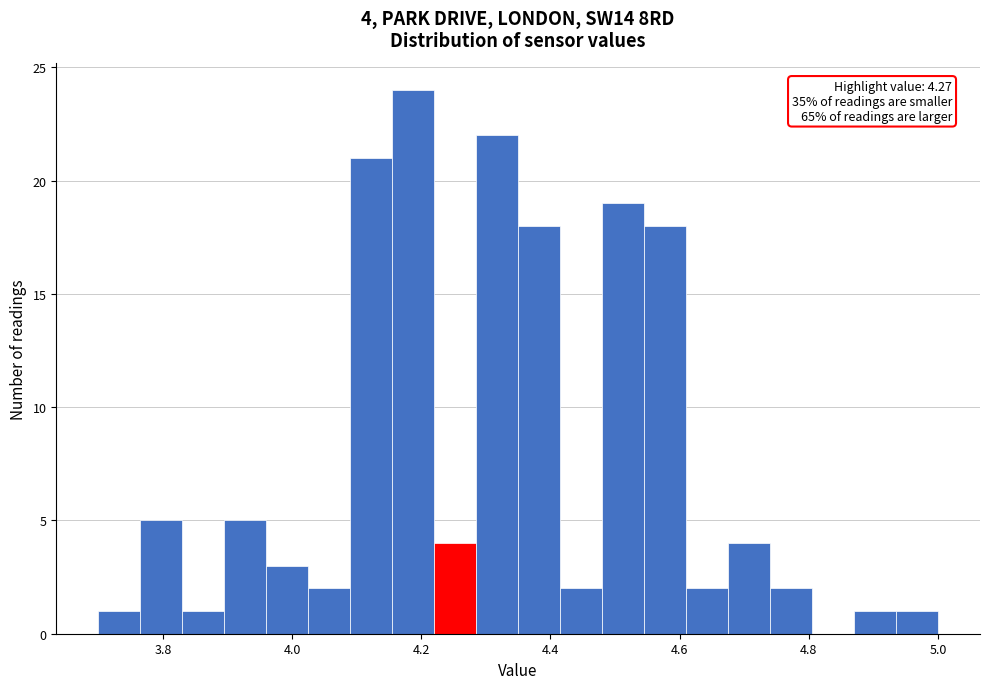

Read against the x-axis, roughly where is the centre of the tallest bar?

4.18